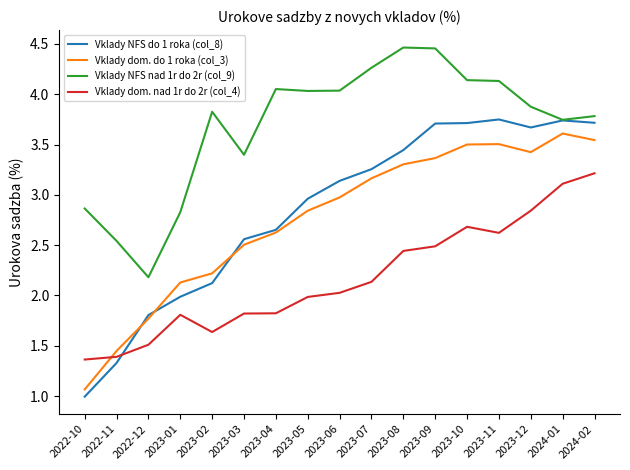

What is the smallest value displayed?

1.0